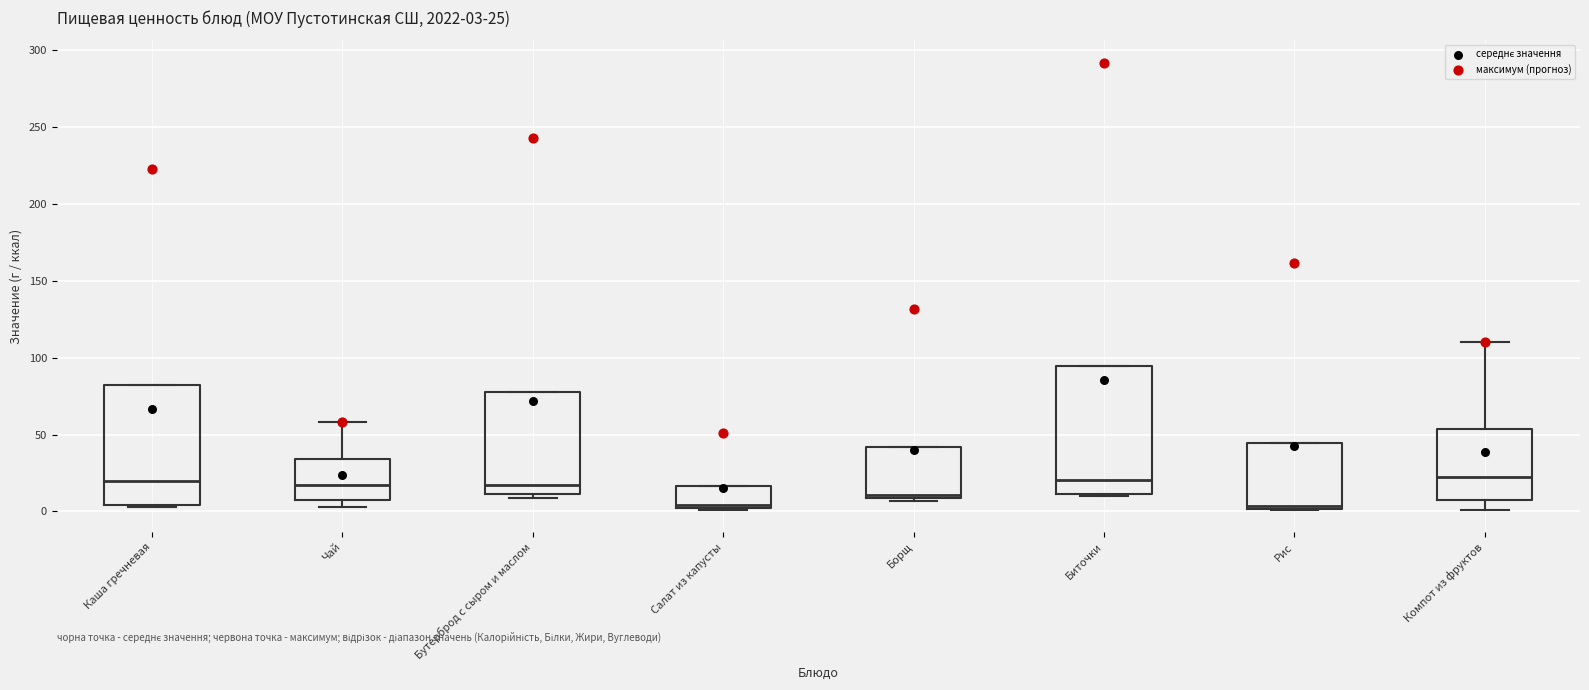

Which box is the tallest, from its lower edge to its upper edge?

Биточки